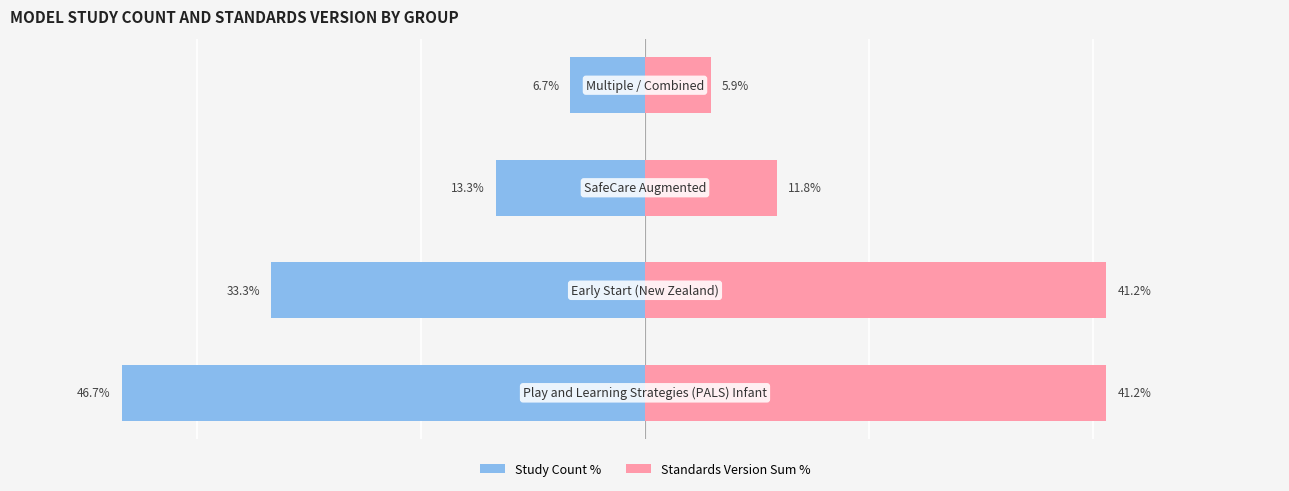

Is the value of Study Count % at 3 greater than the value of Standards Version Sum % at 1?

No